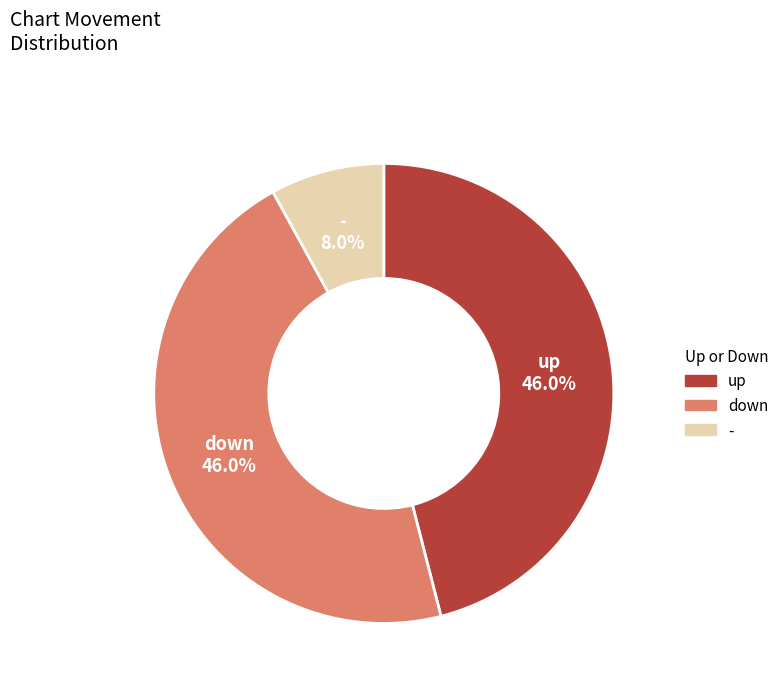

What percentage is the down slice, to the nearest percent?

46%